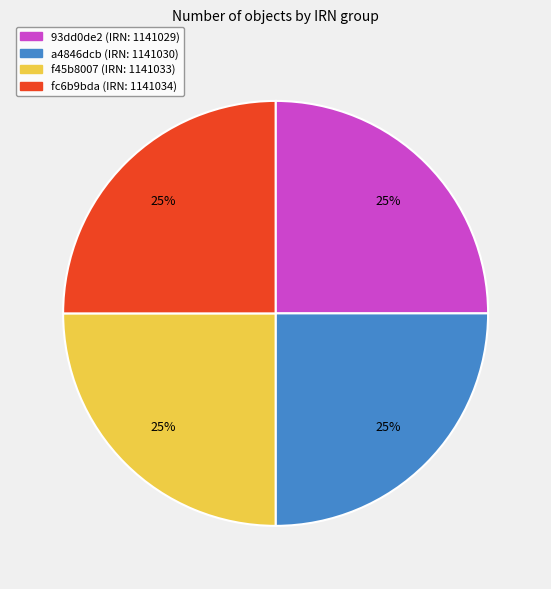

To the nearest percent, what portion does f45b8007 represent?

25%